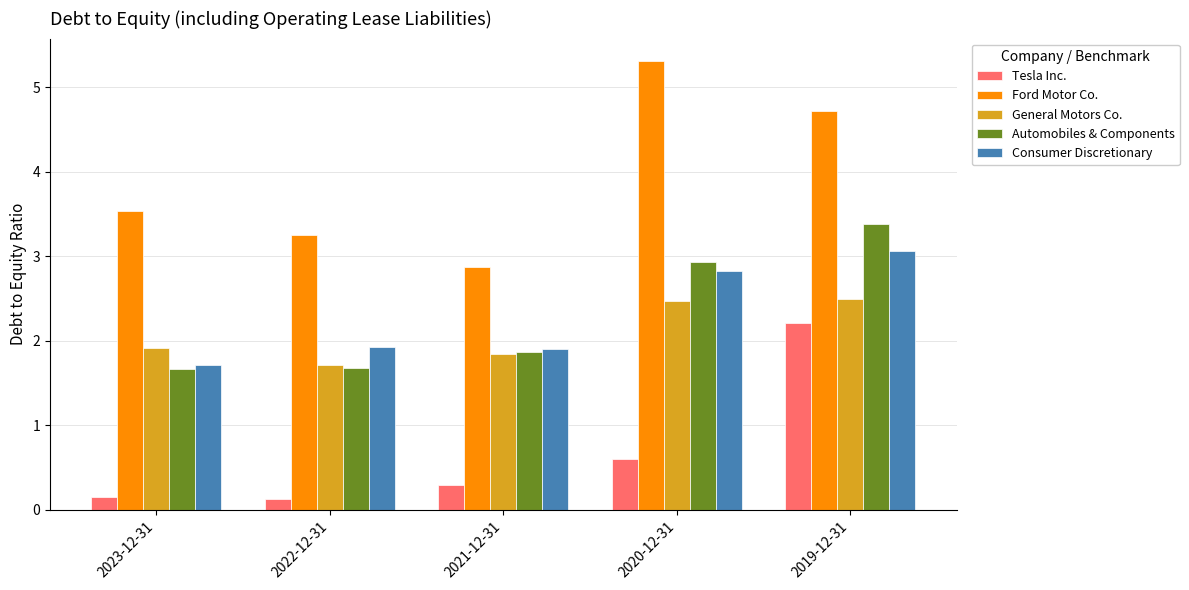

Where is Tesla Inc. nearest to the value 1?

2020-12-31